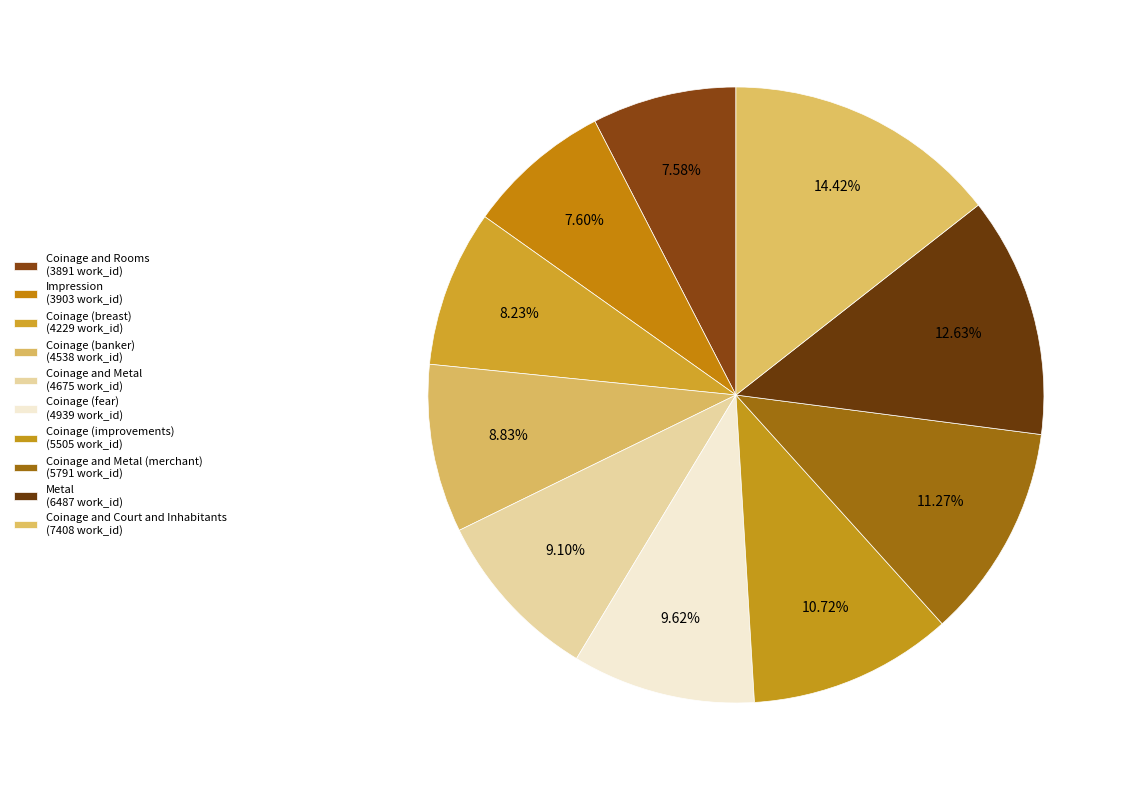

What is the smallest slice in the pie chart?

Coinage and Rooms